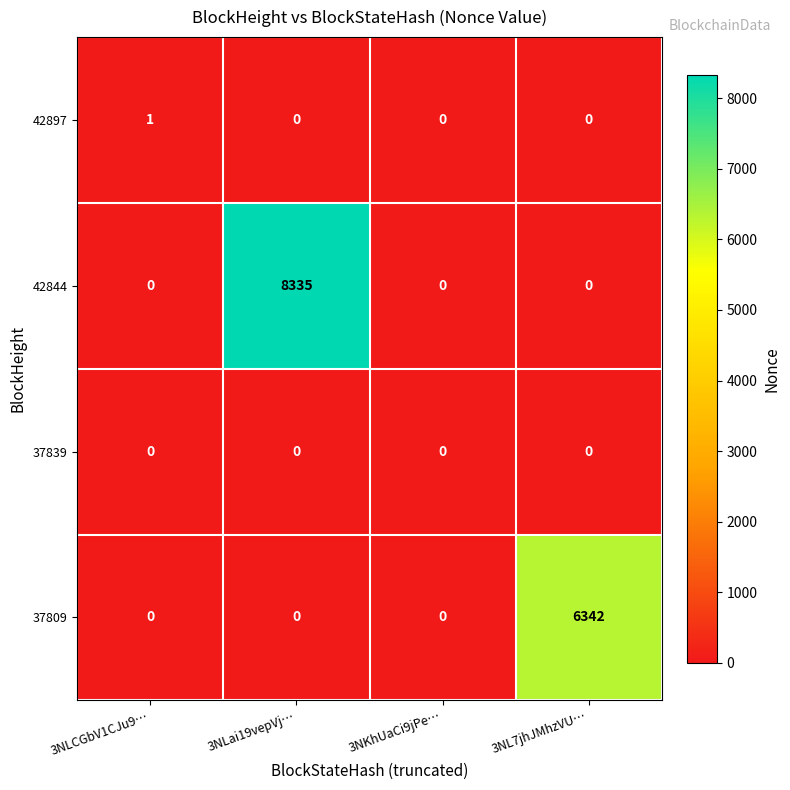

Reading left to right, transcribe all the data shown in this chart.

42897: 3NLCGbV1CJu9…=1	3NLai19vepVj…=0	3NKhUaCi9jPe…=0	3NL7jhJMhzVU…=0
42844: 3NLCGbV1CJu9…=0	3NLai19vepVj…=8335	3NKhUaCi9jPe…=0	3NL7jhJMhzVU…=0
37839: 3NLCGbV1CJu9…=0	3NLai19vepVj…=0	3NKhUaCi9jPe…=0	3NL7jhJMhzVU…=0
37809: 3NLCGbV1CJu9…=0	3NLai19vepVj…=0	3NKhUaCi9jPe…=0	3NL7jhJMhzVU…=6342